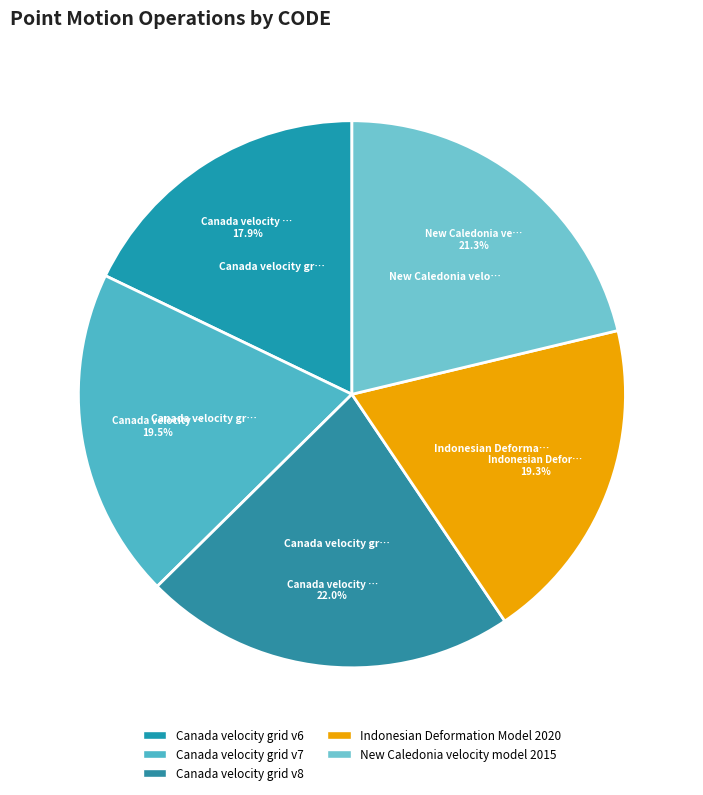

Does Canada velocity grid v8 account for over 50% of the chart?

No